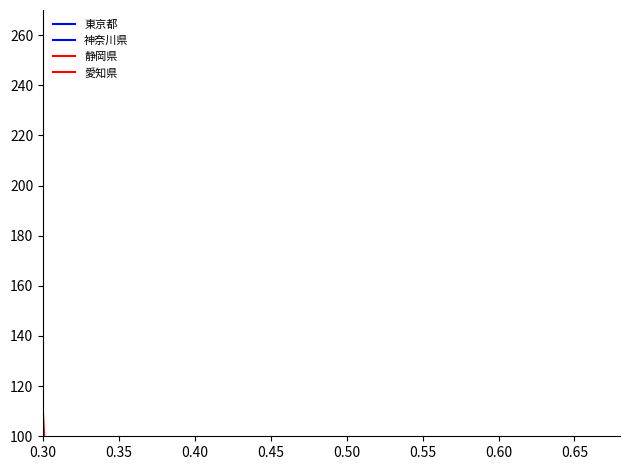

Does the chart have visible grid lines?

No